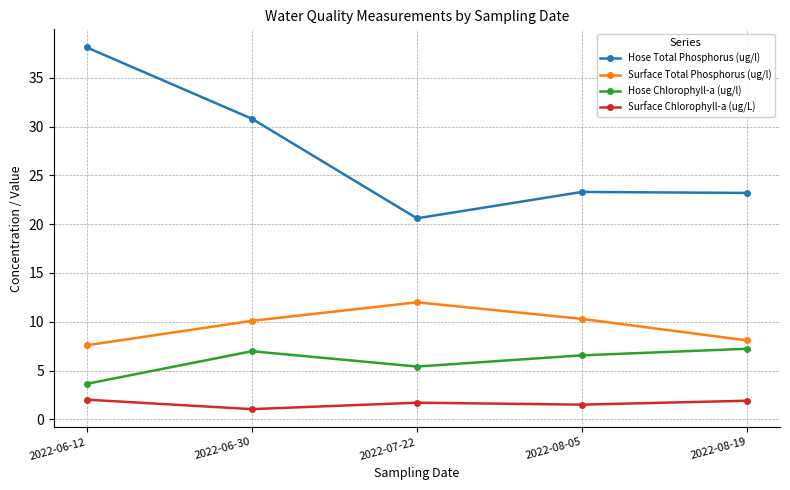

Between 2022-06-30 and 2022-07-22, which series saw the biggest shift?

Hose Total Phosphorus (ug/l)